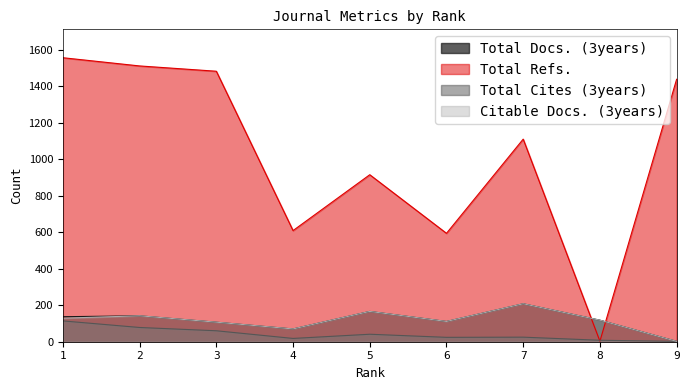

Which series ends up on top after the final intersection of Total Docs. (3years) and Total Refs.?

Total Refs.